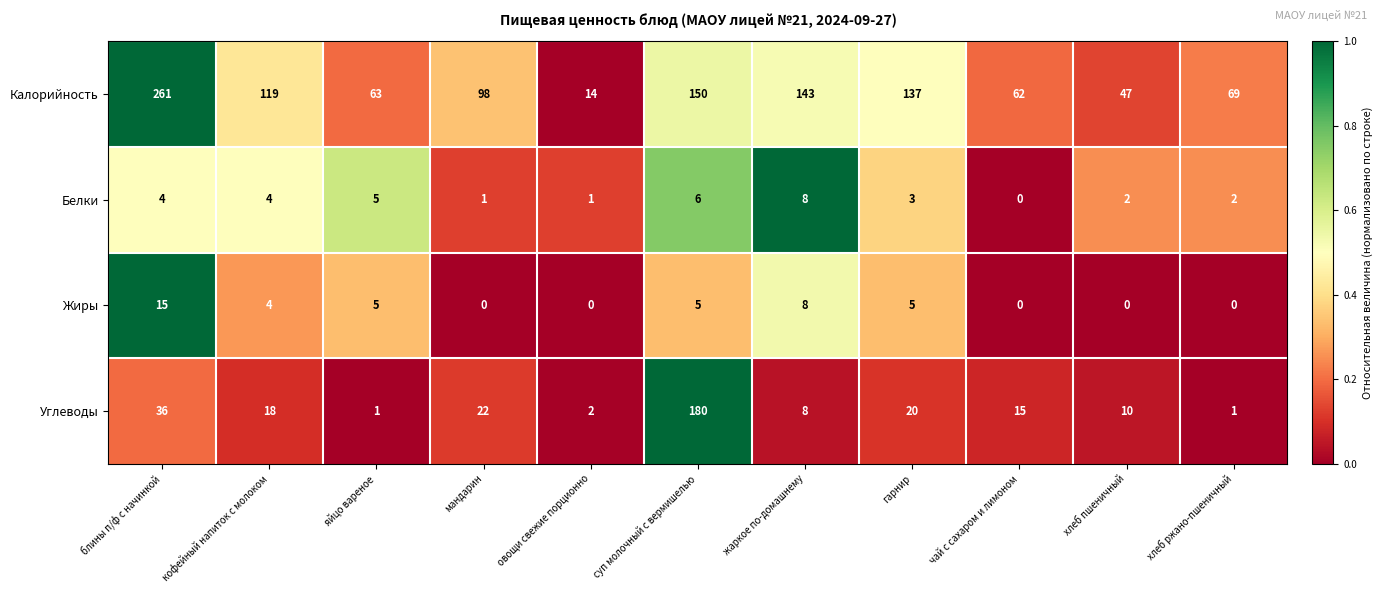

What is the average value of the Жиры series?

4